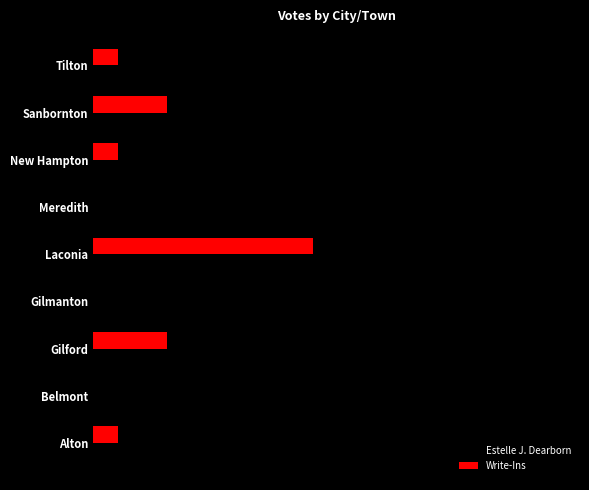

What is the maximum value for Write-Ins?

9